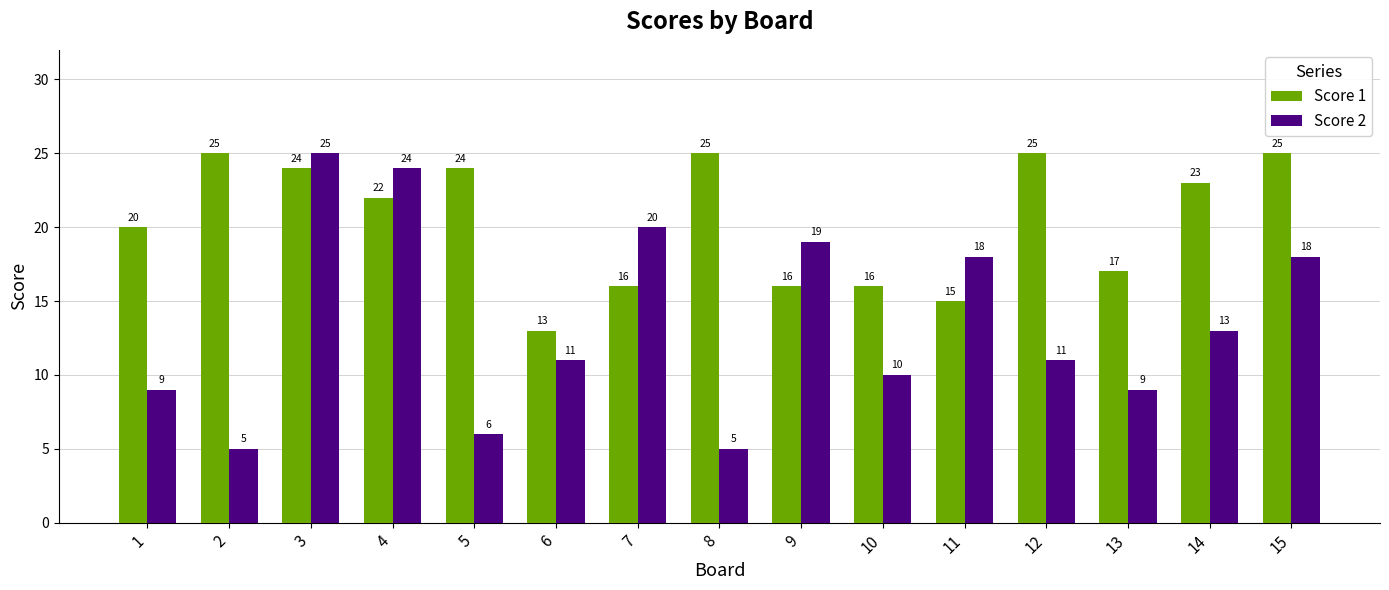

At which label is Score 1 closest to 19?

1